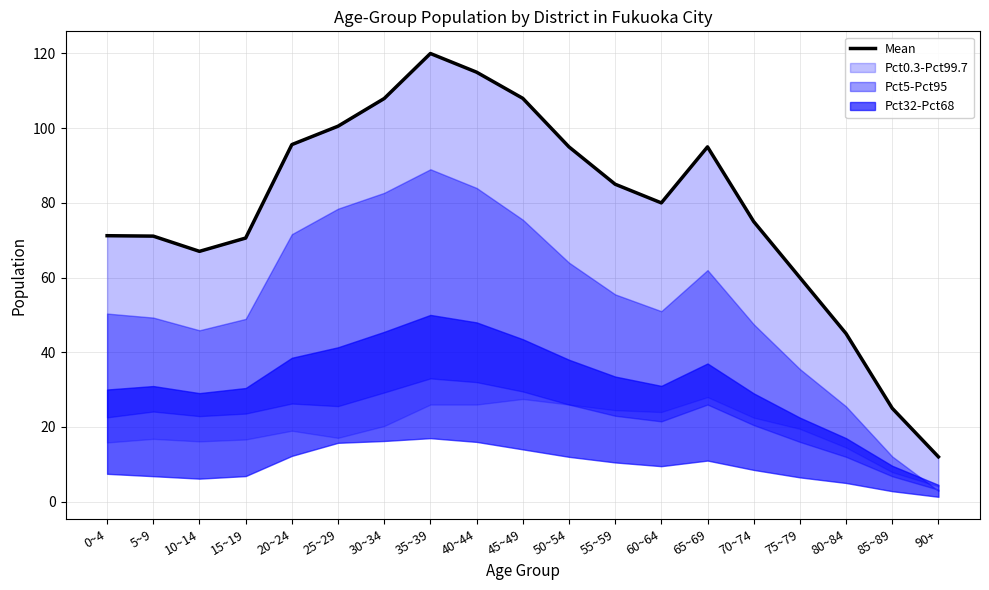

List the labels in order of value, largest first.

35~39, 40~44, 45~49, 30~34, 25~29, 20~24, 50~54, 65~69, 55~59, 60~64, 70~74, 0~4, 5~9, 15~19, 10~14, 75~79, 80~84, 85~89, 90+